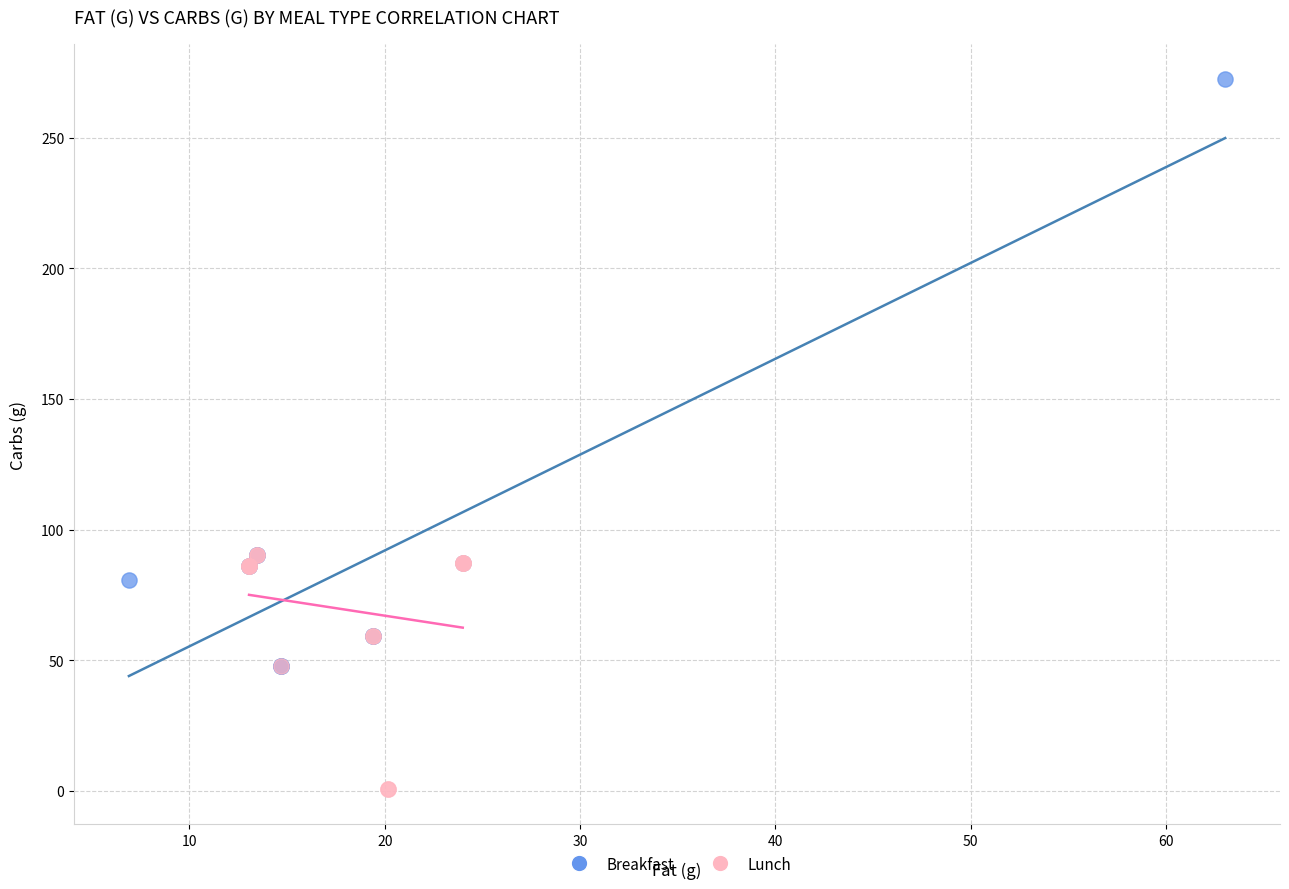

What are all the series names shown in the legend?

Breakfast, Lunch